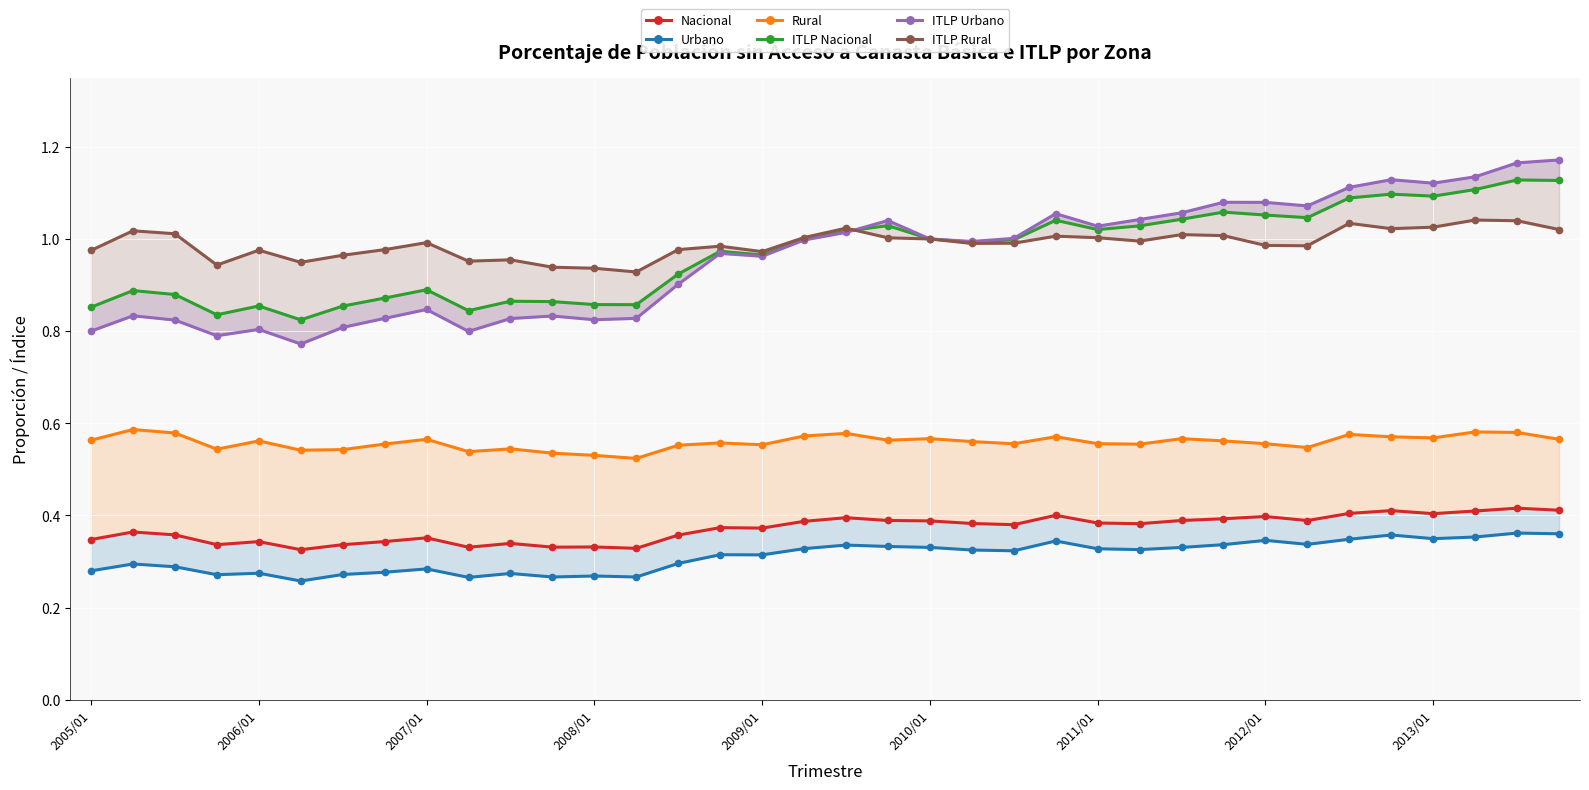

True or false: Rural and ITLP Rural cross at least once.

False